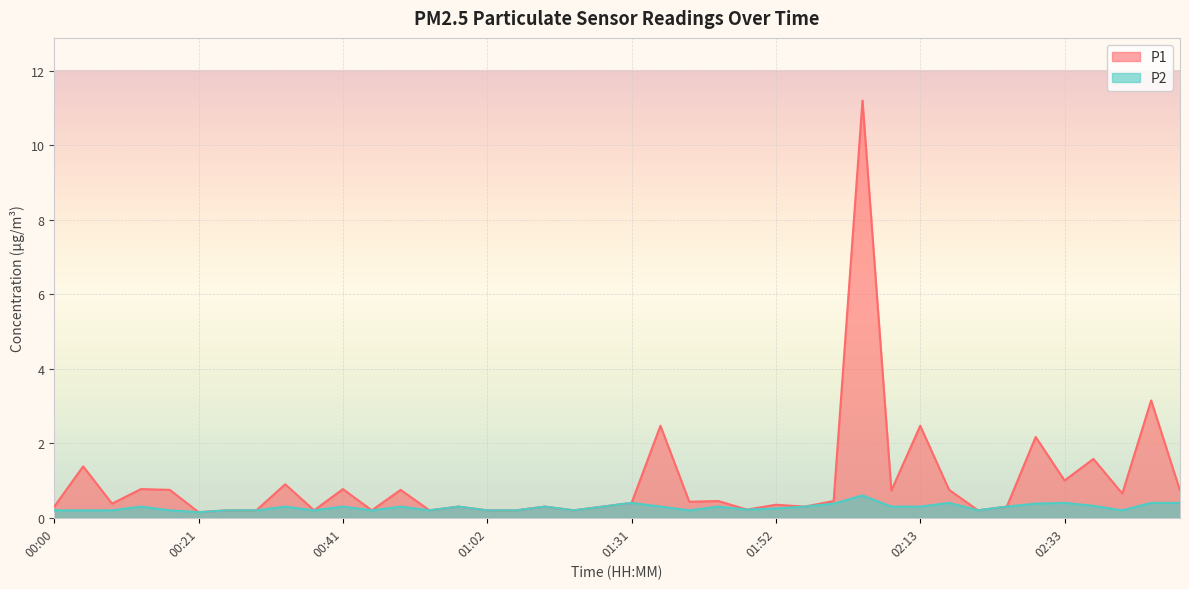

Reading left to right, extract all data points from this chart.

P1: 0.3	1.4	0.4	0.8	0.8	0.1	0.2	0.2	0.9	0.2	0.8	0.2	0.8	0.2	0.3	0.2	0.2	0.3	0.2	0.3	0.4	2.5	0.4	0.5	0.2	0.3	0.3	0.5	11.2	0.7	2.5	0.8	0.2	0.3	2.2	1.0	1.6	0.7	3.1	0.7
P2: 0.2	0.2	0.2	0.3	0.2	0.1	0.2	0.2	0.3	0.2	0.3	0.2	0.3	0.2	0.3	0.2	0.2	0.3	0.2	0.3	0.4	0.3	0.2	0.3	0.2	0.2	0.3	0.4	0.6	0.3	0.3	0.4	0.2	0.3	0.4	0.4	0.3	0.2	0.4	0.4